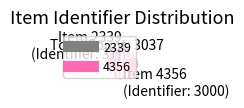

What is the smallest slice in the pie chart?

2339